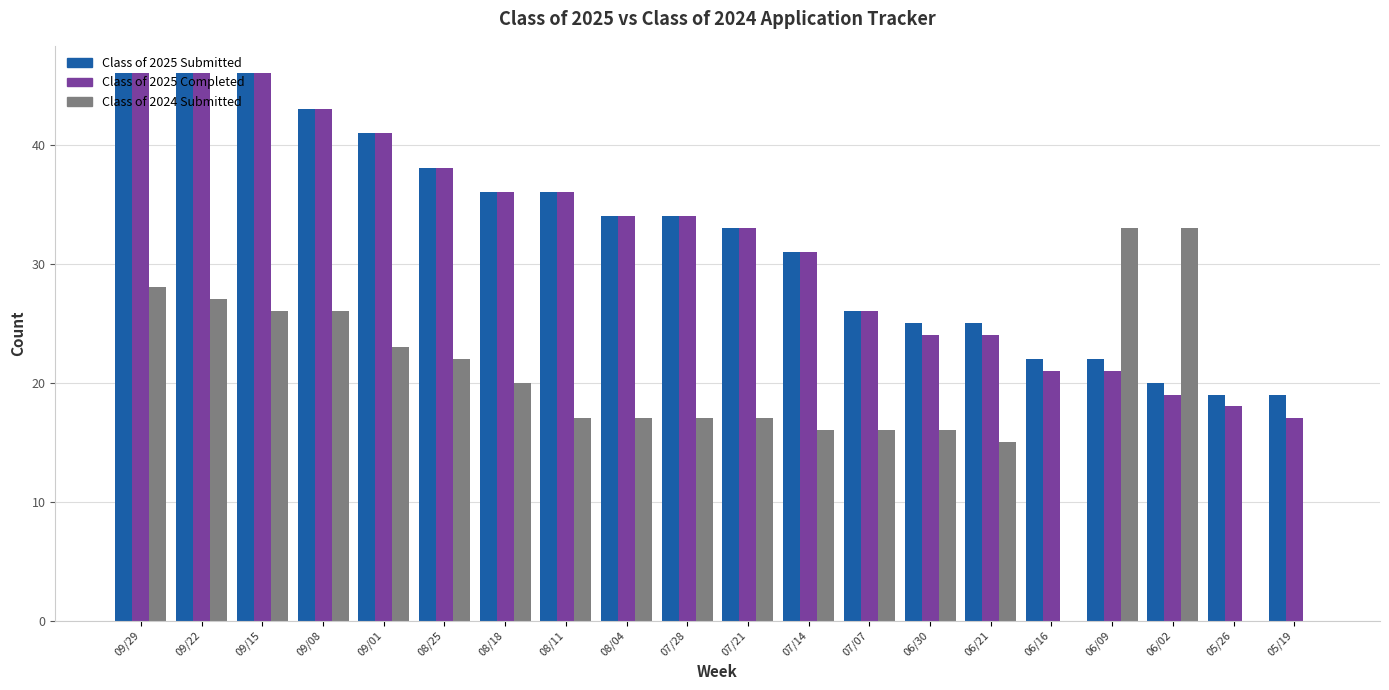

Reading right to left, extract all data points from this chart.

Class of 2025 Submitted: 19	19	20	22	22	25	25	26	31	33	34	34	36	36	38	41	43	46	46	46
Class of 2025 Completed: 17	18	19	21	21	24	24	26	31	33	34	34	36	36	38	41	43	46	46	46
Class of 2024 Submitted: 0	0	33	33	0	15	16	16	16	17	17	17	17	20	22	23	26	26	27	28